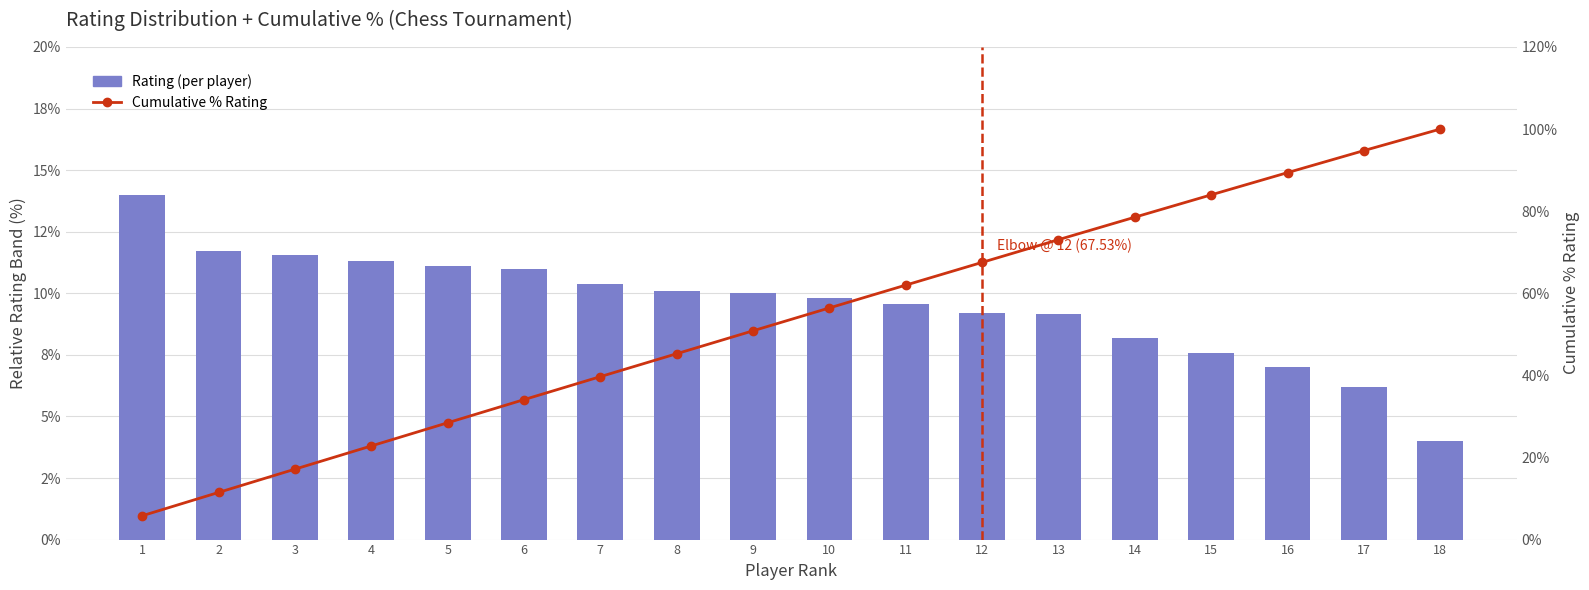

List the labels in order of Cumulative % Rating value, smallest first.

1, 2, 3, 4, 5, 6, 7, 8, 9, 10, 11, 12, 13, 14, 15, 16, 17, 18